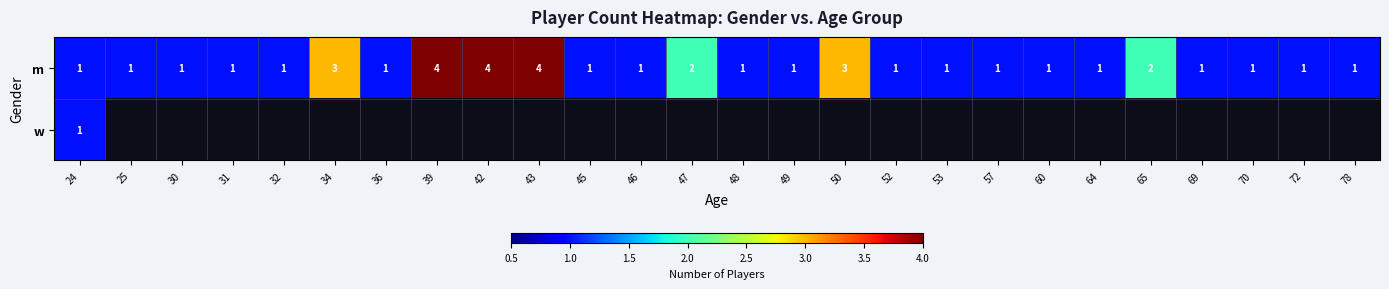

What is the difference between the maximum and minimum values in the m series?

3